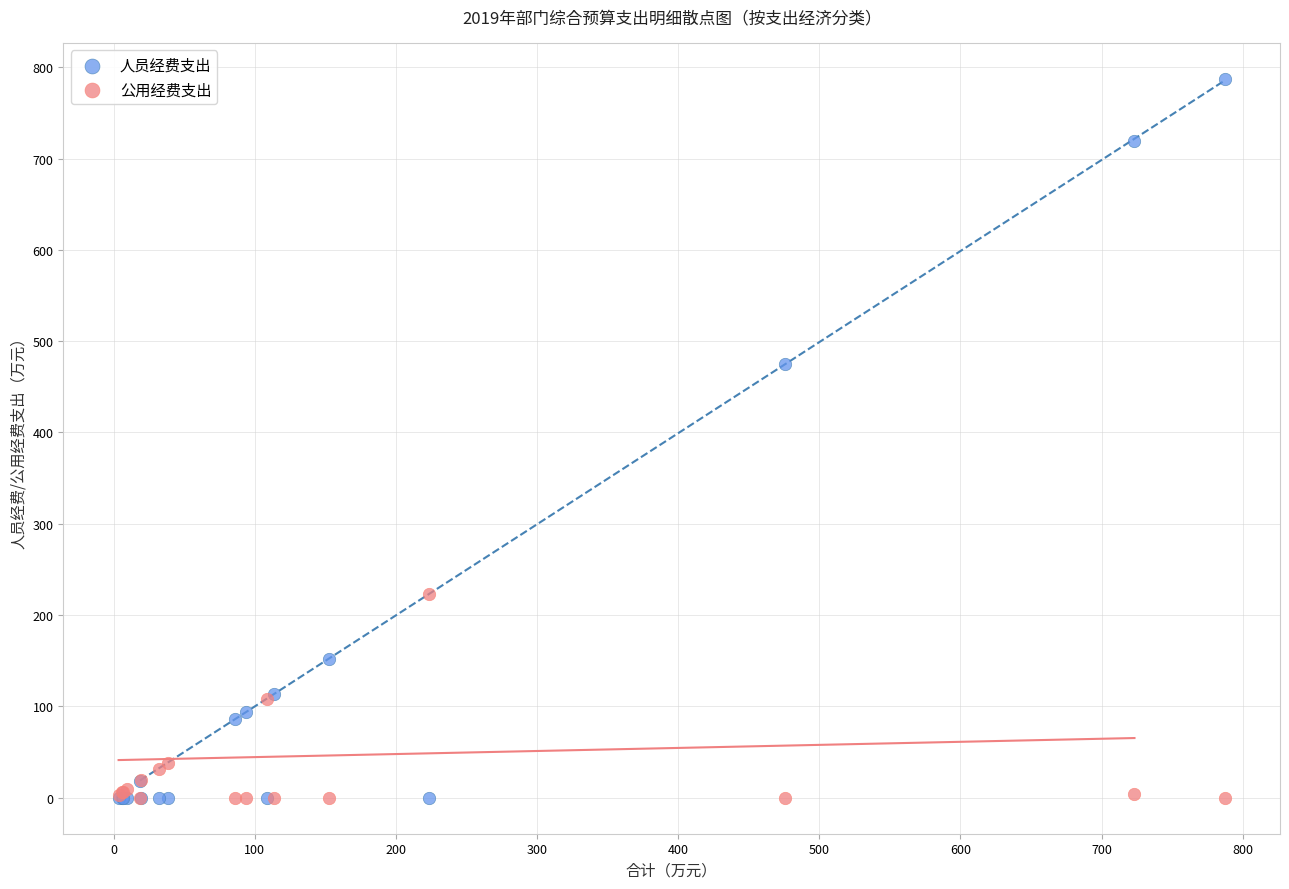

Which series has the largest Y range (max minus min)?

人员经费支出